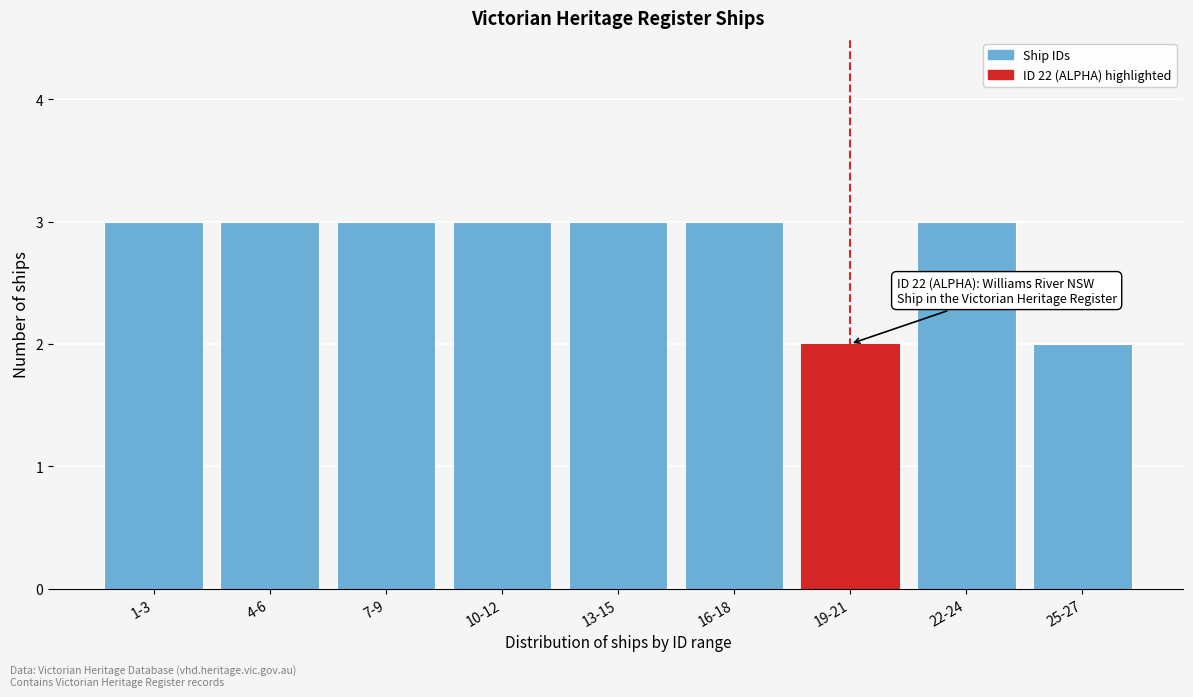

Reading left to right, extract all data points from this chart.

1-3=3	4-6=3	7-9=3	10-12=3	13-15=3	16-18=3	19-21=2	22-24=3	25-27=2